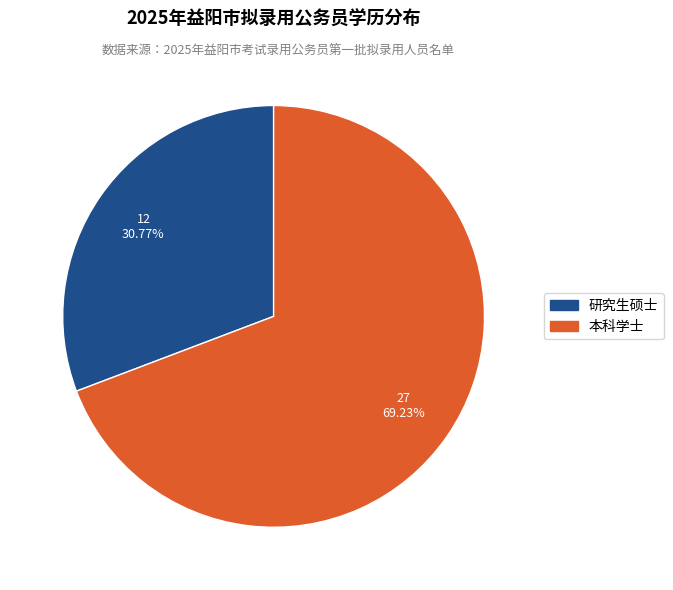

To the nearest percent, what is the difference between the largest and smallest slice percentages?

38%